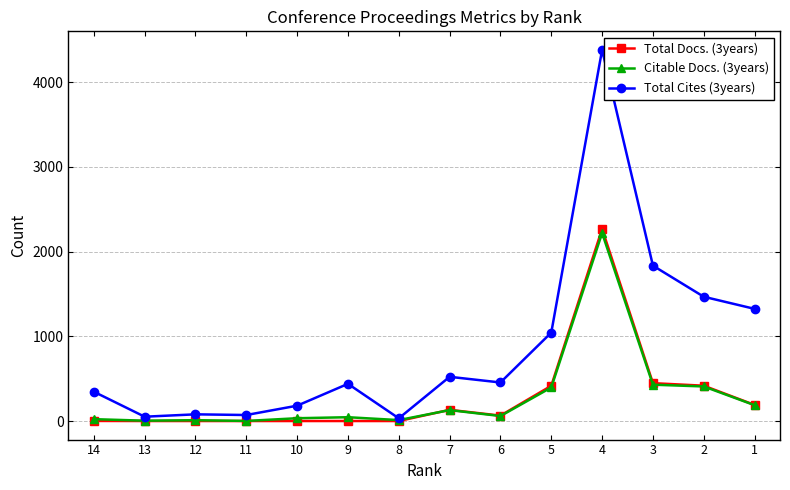

Which category has the highest value across all series?

4